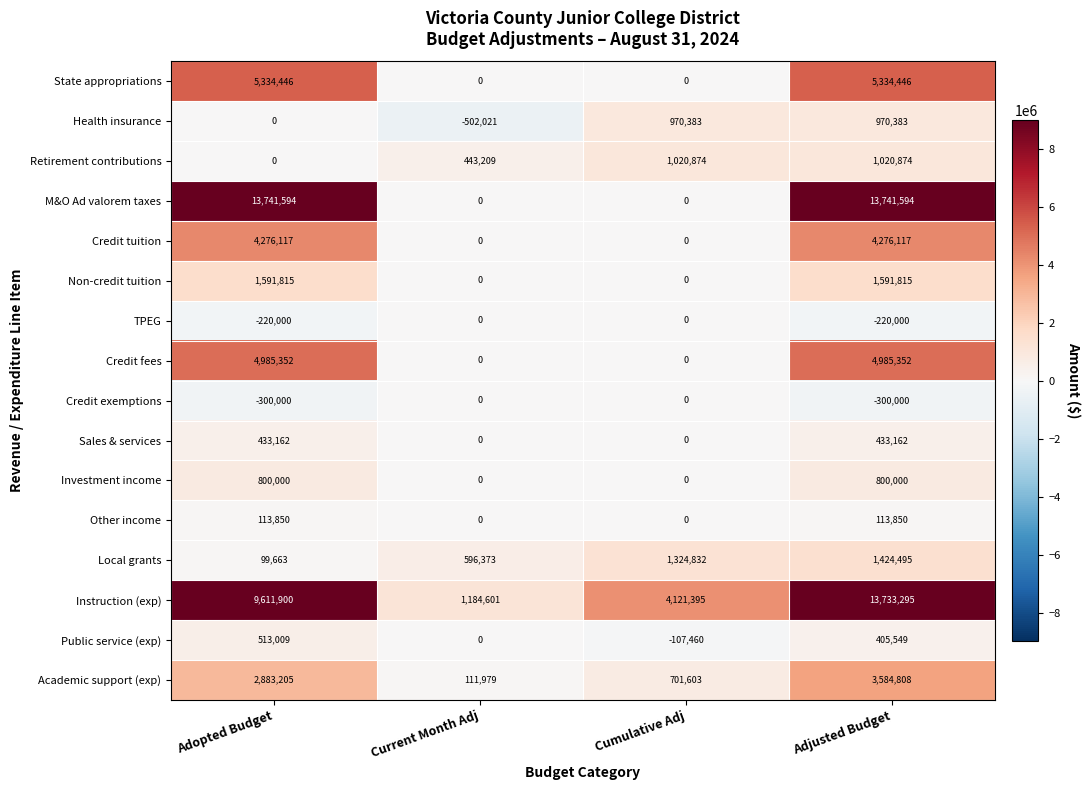

What is the spread (max minus min) of values at Adopted Budget?

14041594